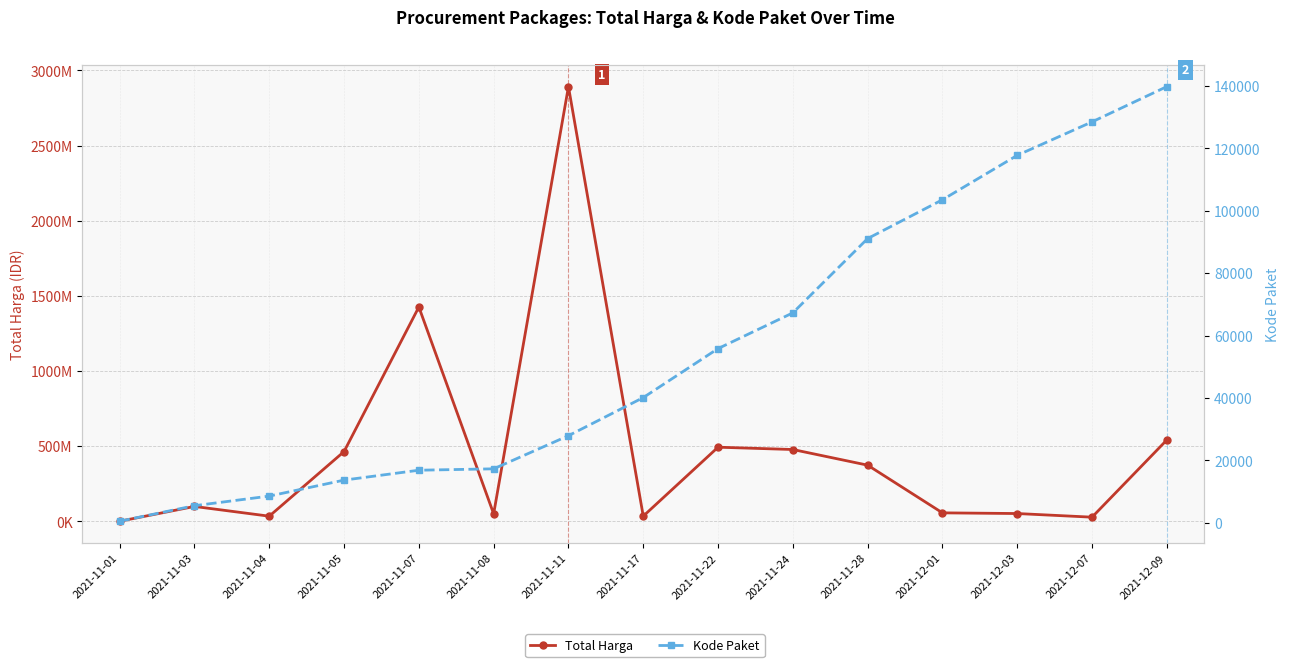

Where does the Kode Paket series first go above 40112?

2021-11-22